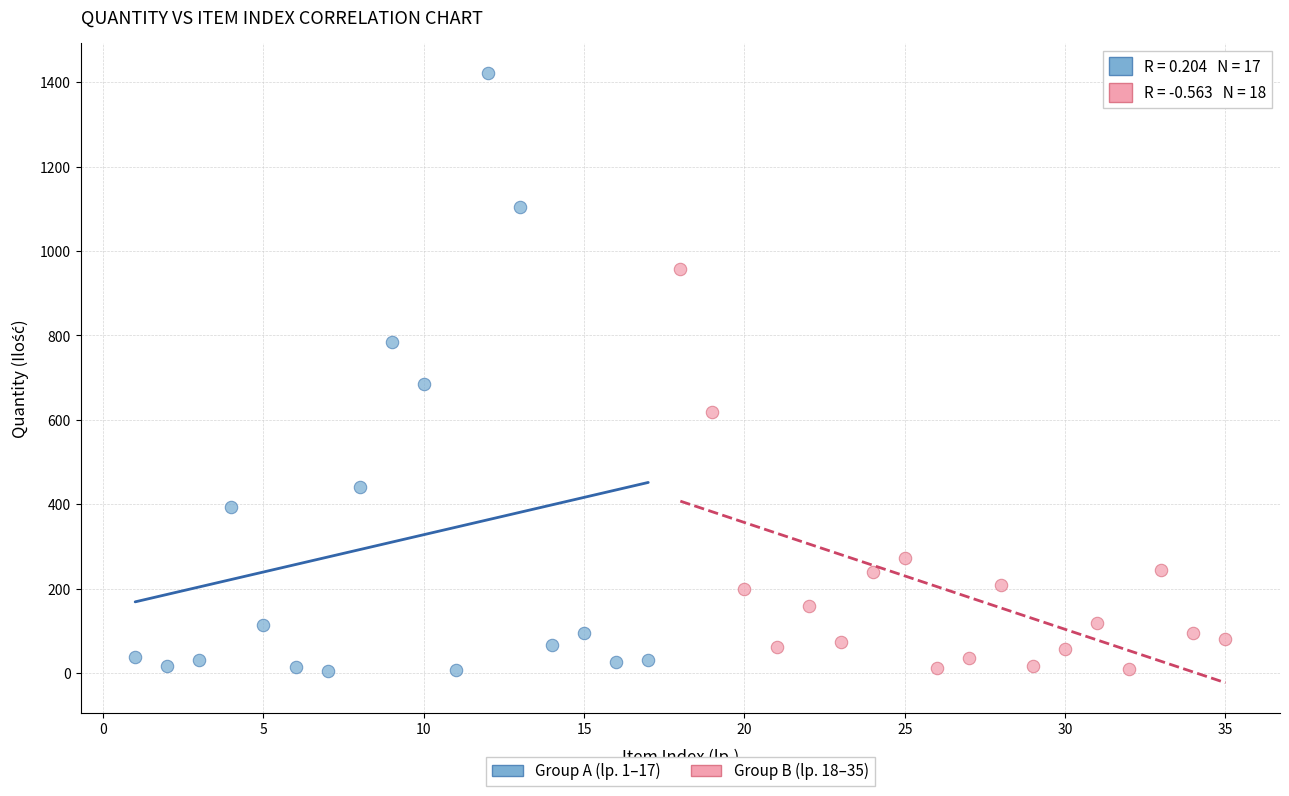

Which series contains the highest Y value?

Group A (lp. 1–17)